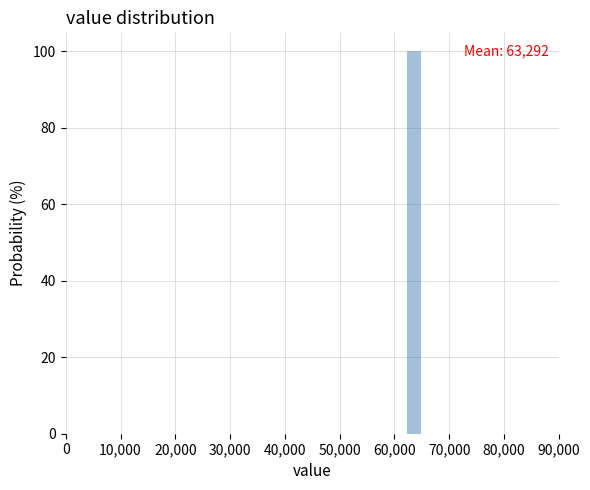

Around what value on the x-axis is the tallest bar? Give the approximate position of its centre, as read against the axis.

64000